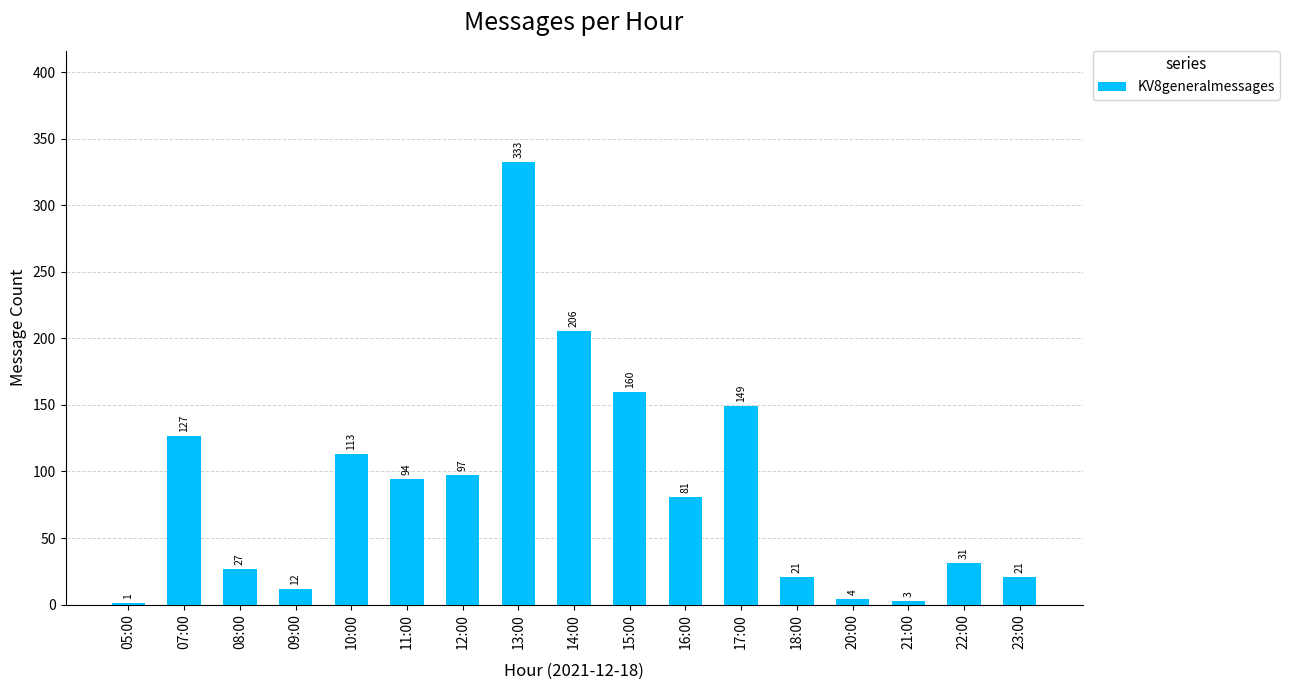

What is the sum of all values?

1480